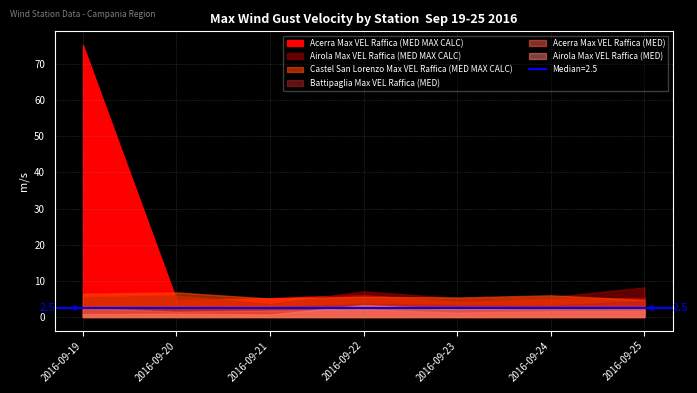

Which category has the highest value across all series?

2016-09-19